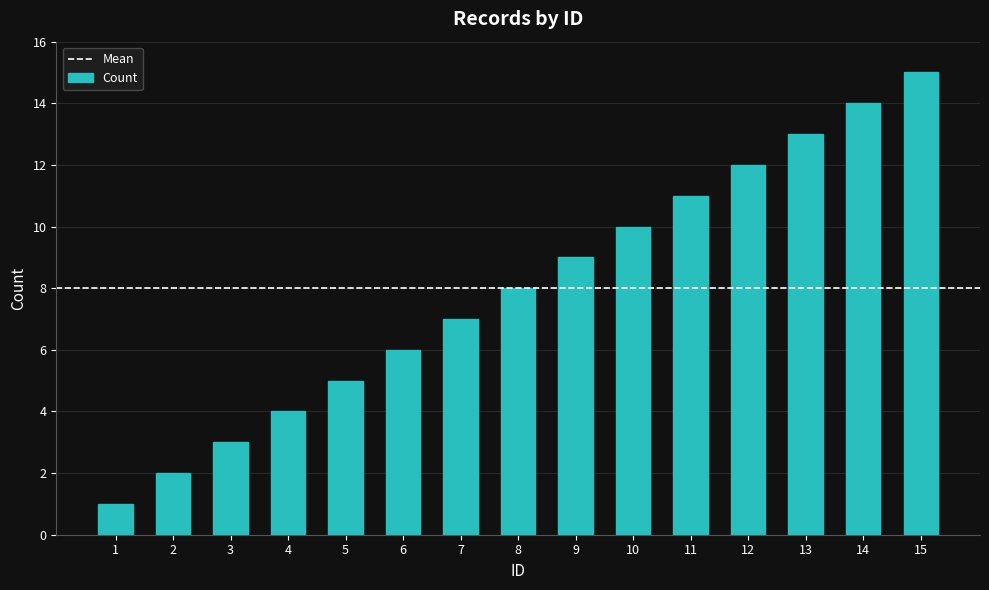

What is the average value?

8